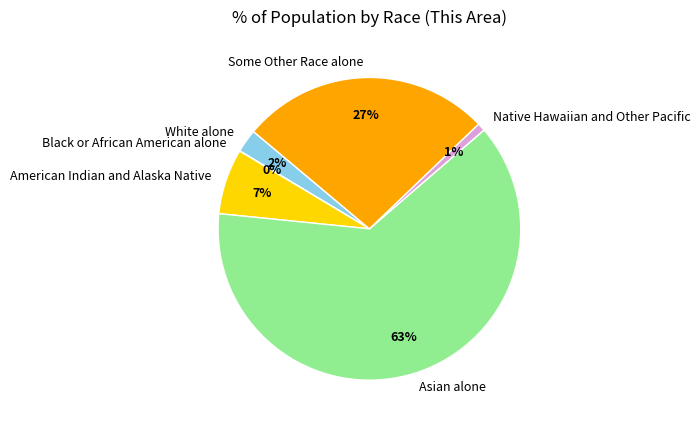

Which slice represents more than half of the pie?

Asian alone